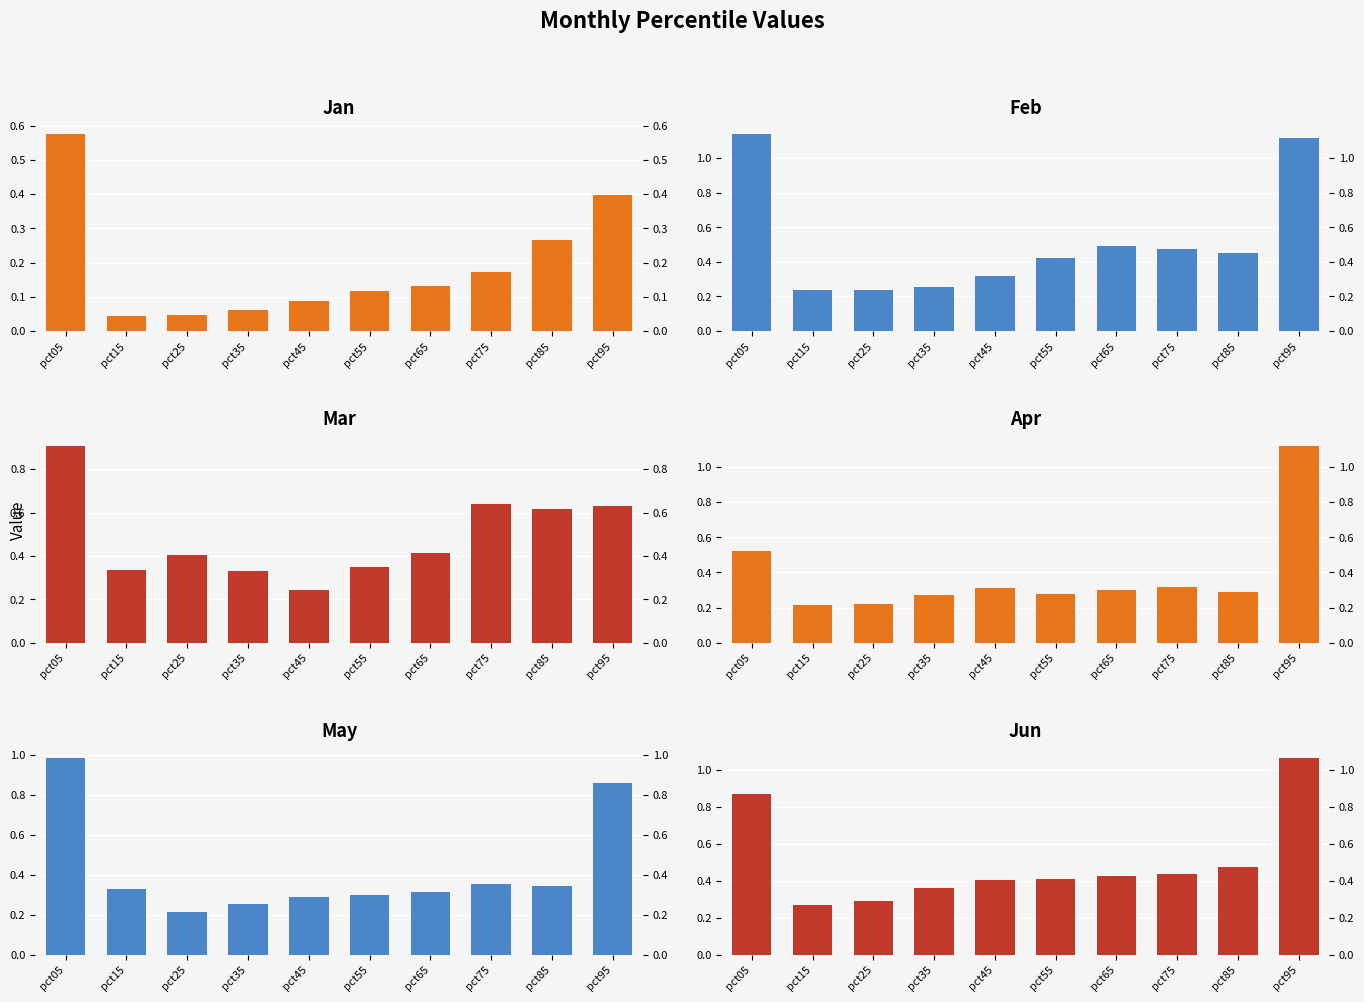

Which category has the highest value in the Apr series?

pct95